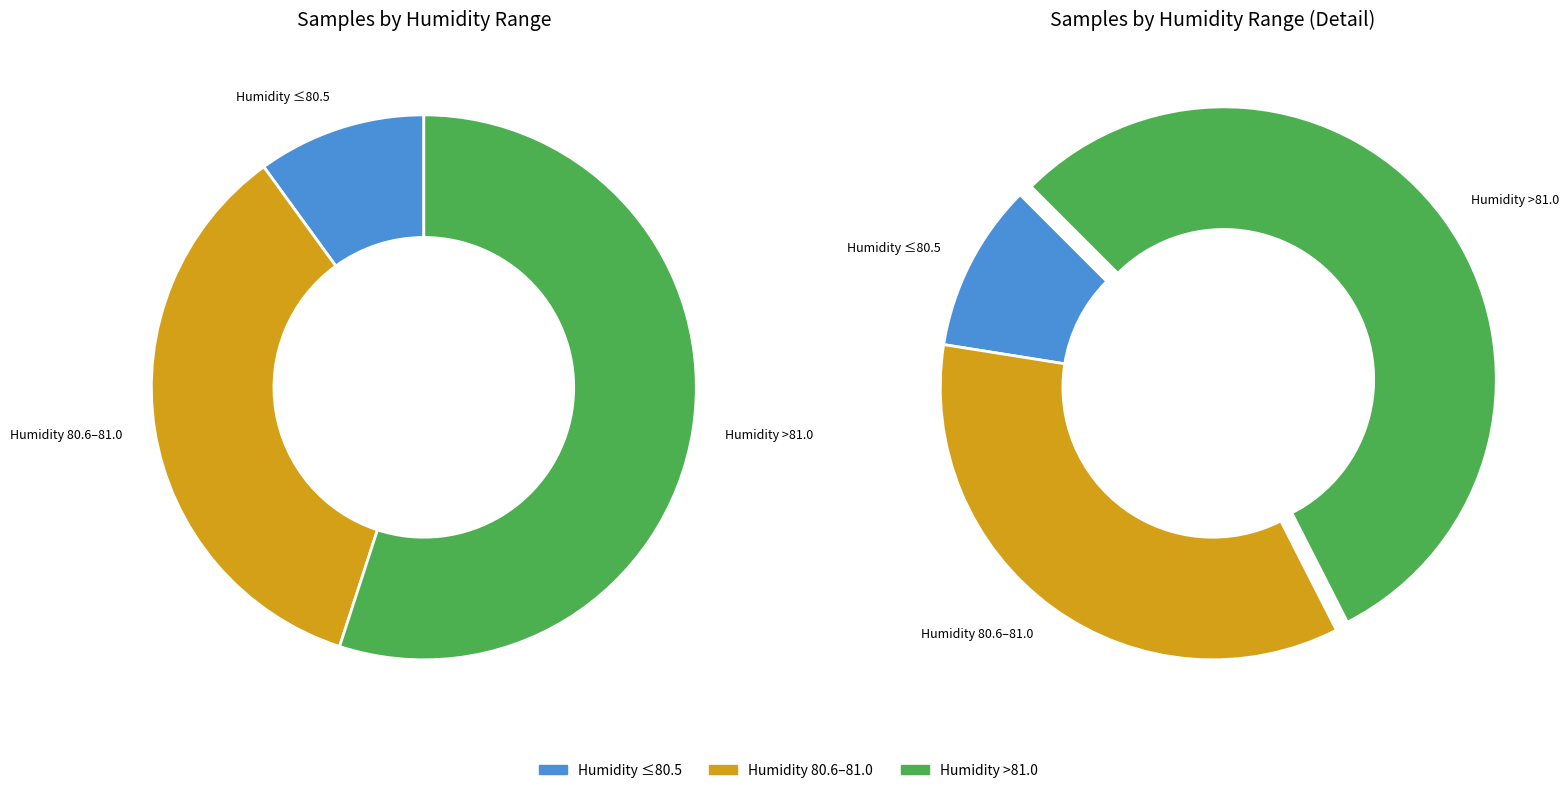

The 00:14 slice represents 1% of the pie. True or false?

False